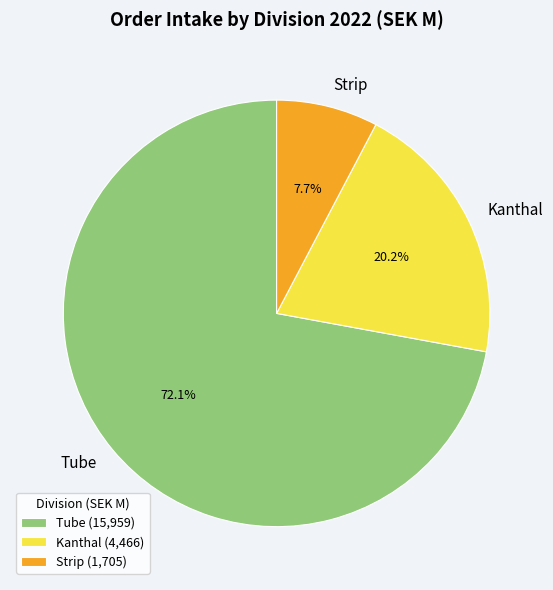

Does Strip account for over 50% of the chart?

No